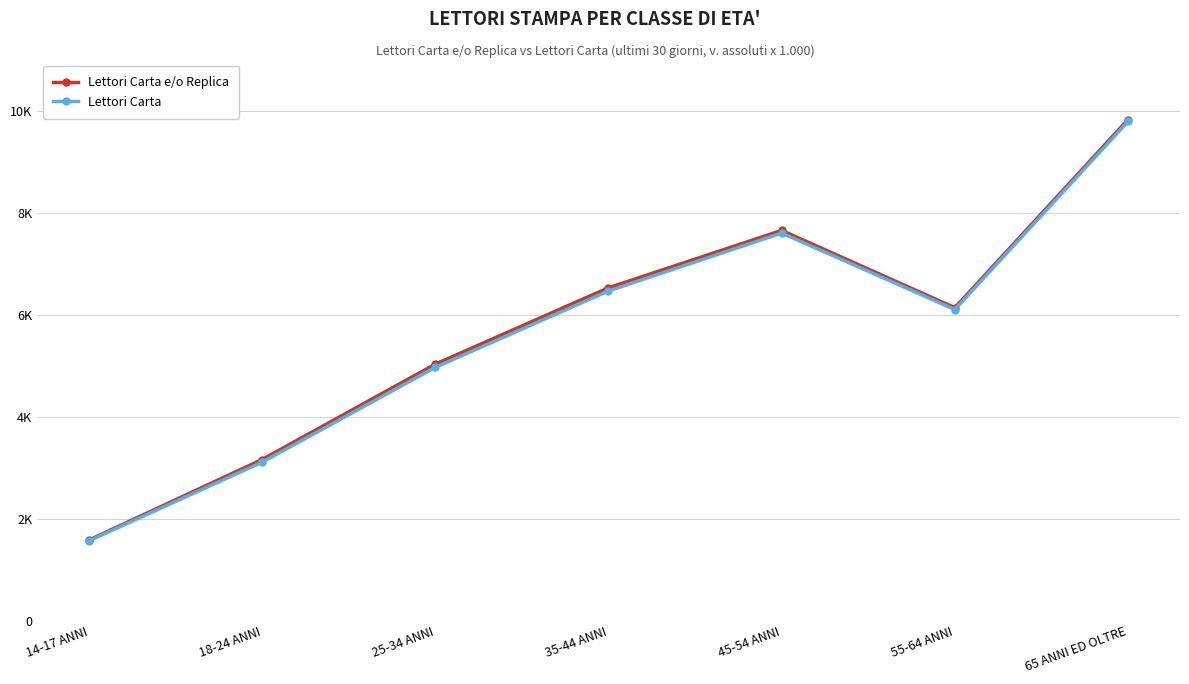

Does the chart have visible grid lines?

Yes